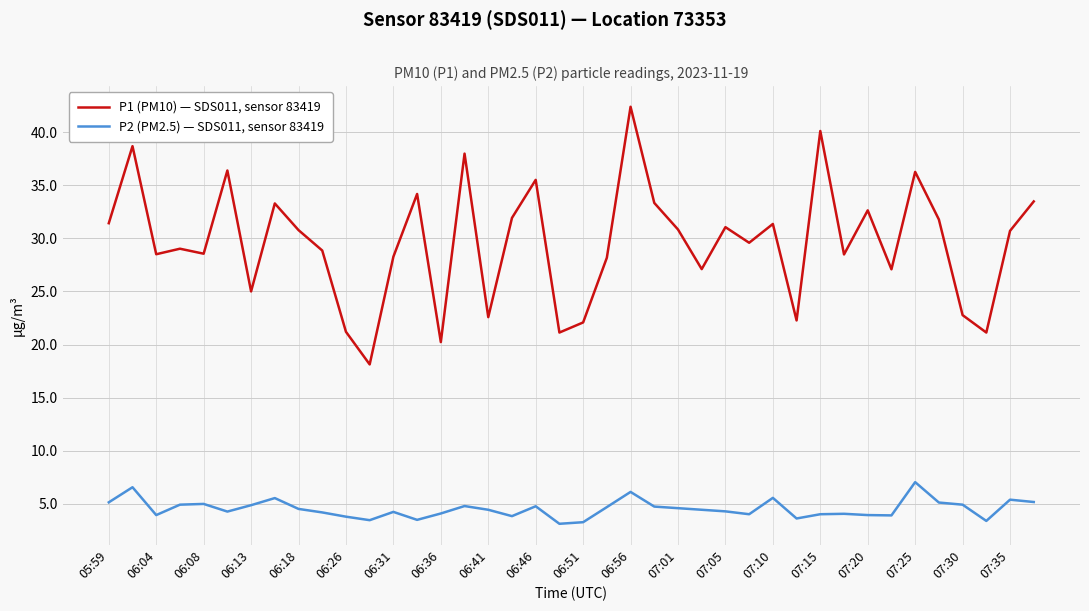

What is the greatest value displayed?

42.4